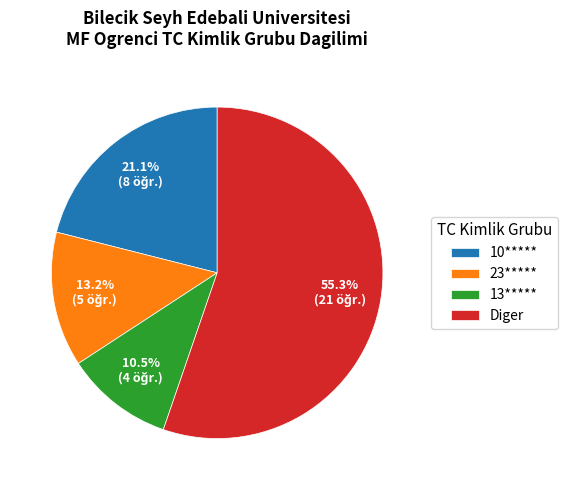

To the nearest percent, what is the difference between the largest and smallest slice percentages?

45%